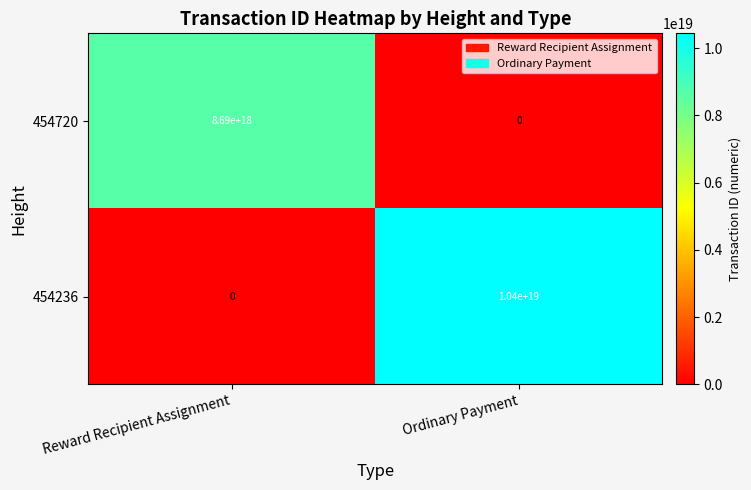

Which series has the largest range (max minus min)?

454236